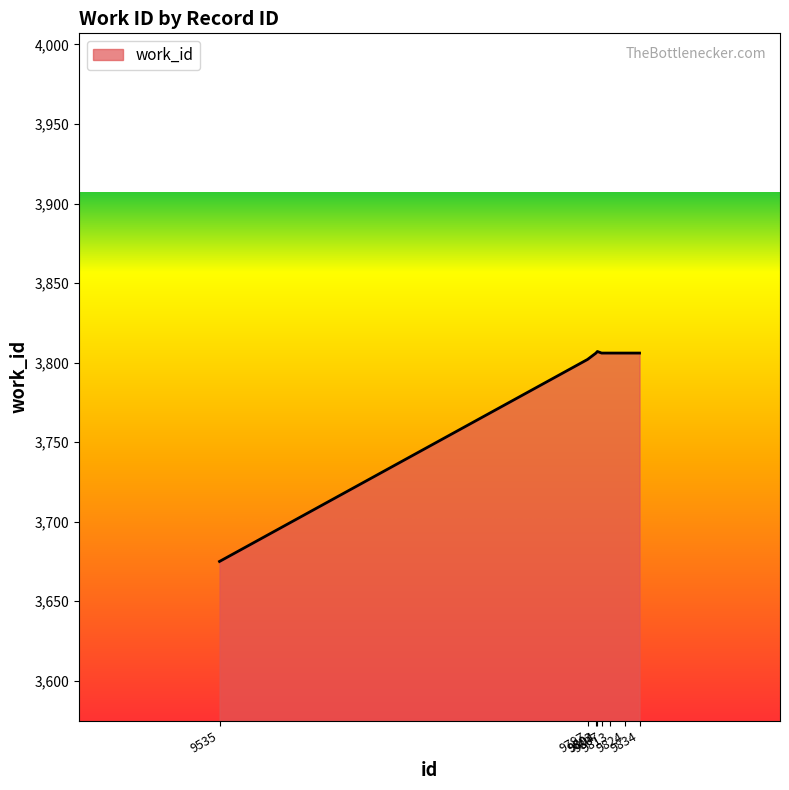

What is the sum of all values?

30314